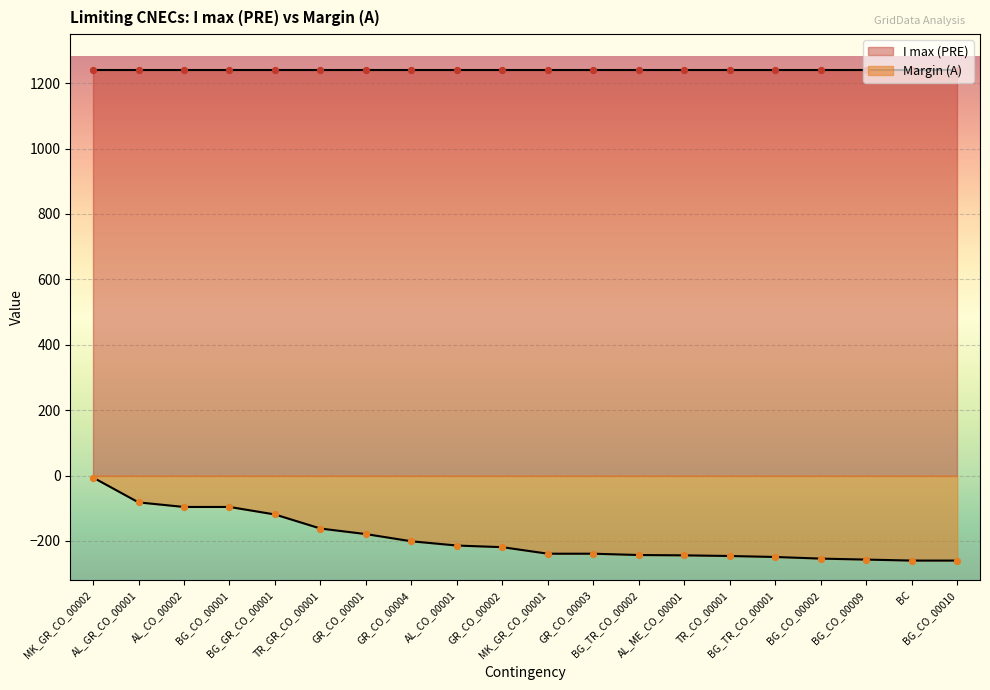

What is the change in value from MK_GR_CO_00001 to BC?

-21